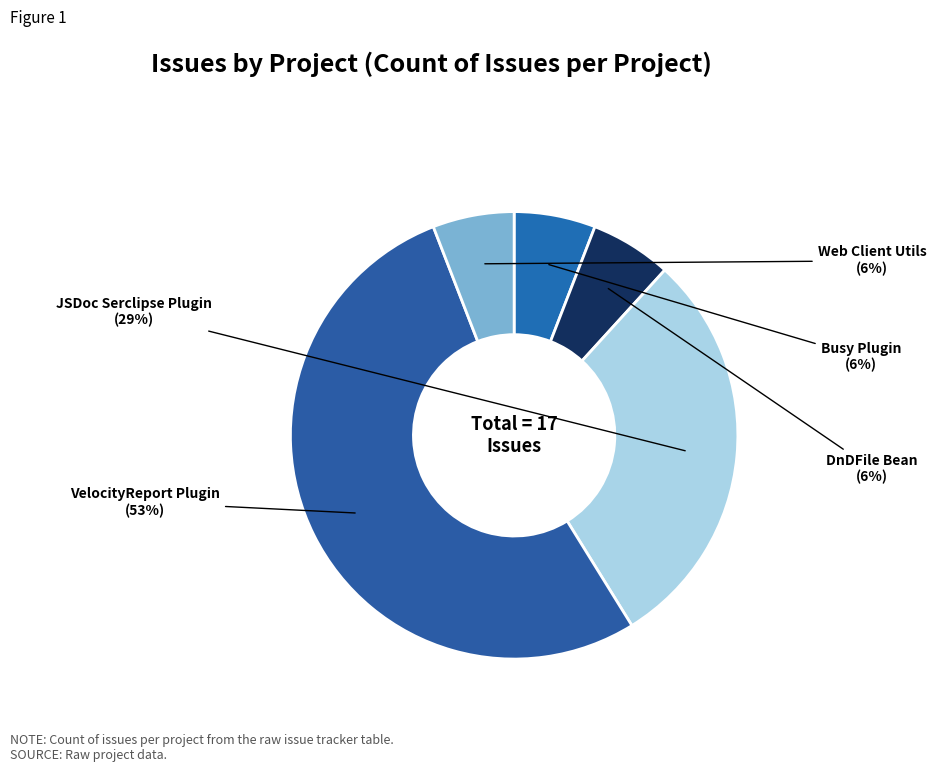

Count the number of slices in the pie.

5